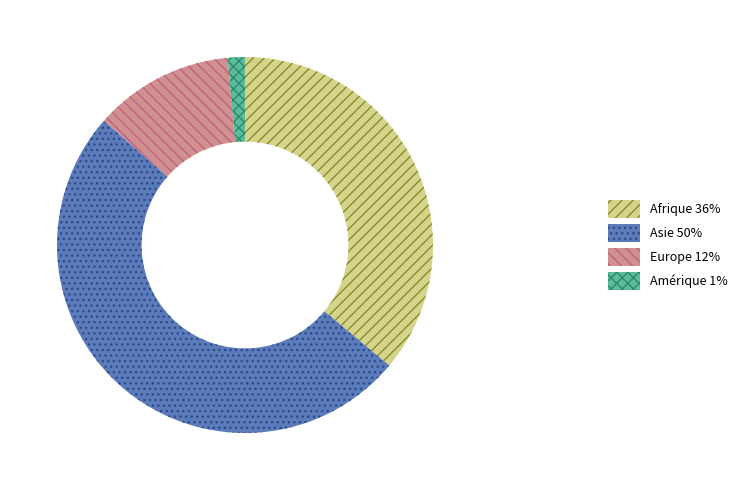

Does any single category account for the majority?

Yes